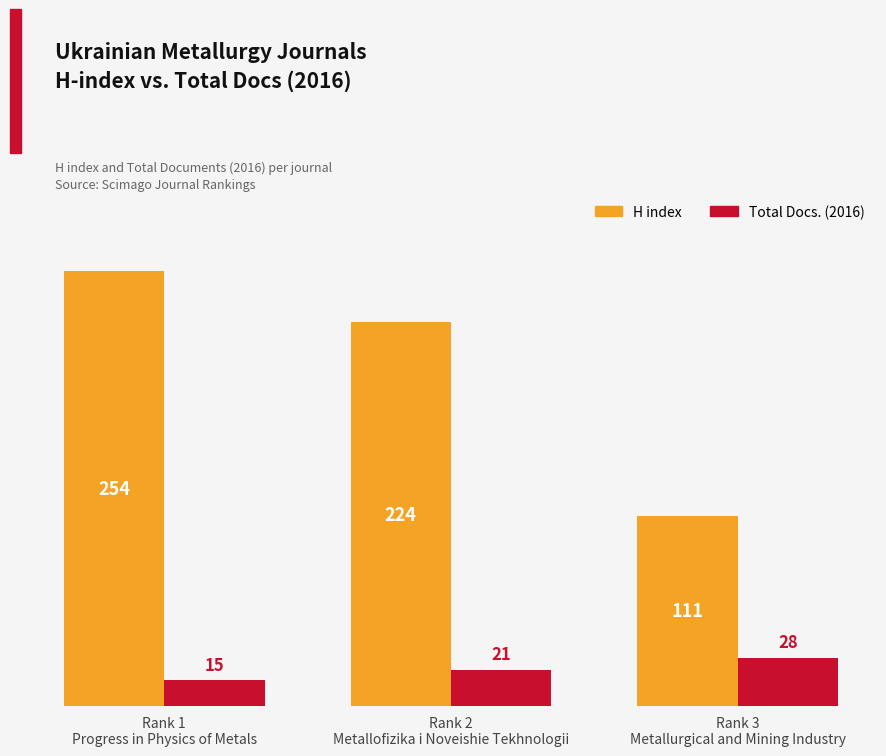

At how many categories does at least one series exceed 123?

2